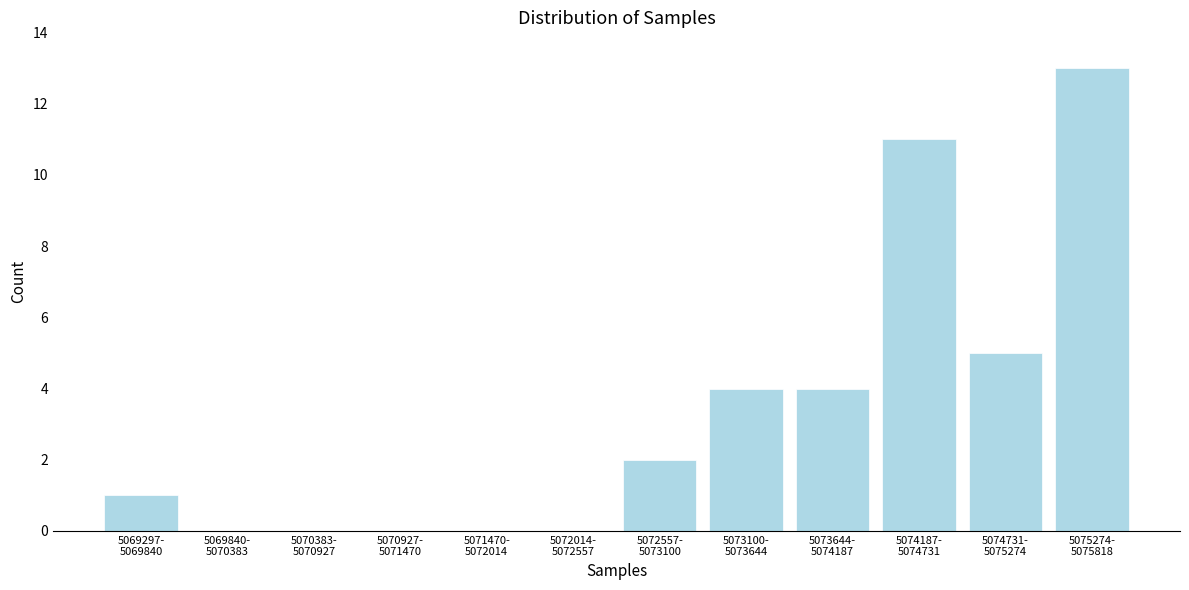

What is the sum of all values?

40